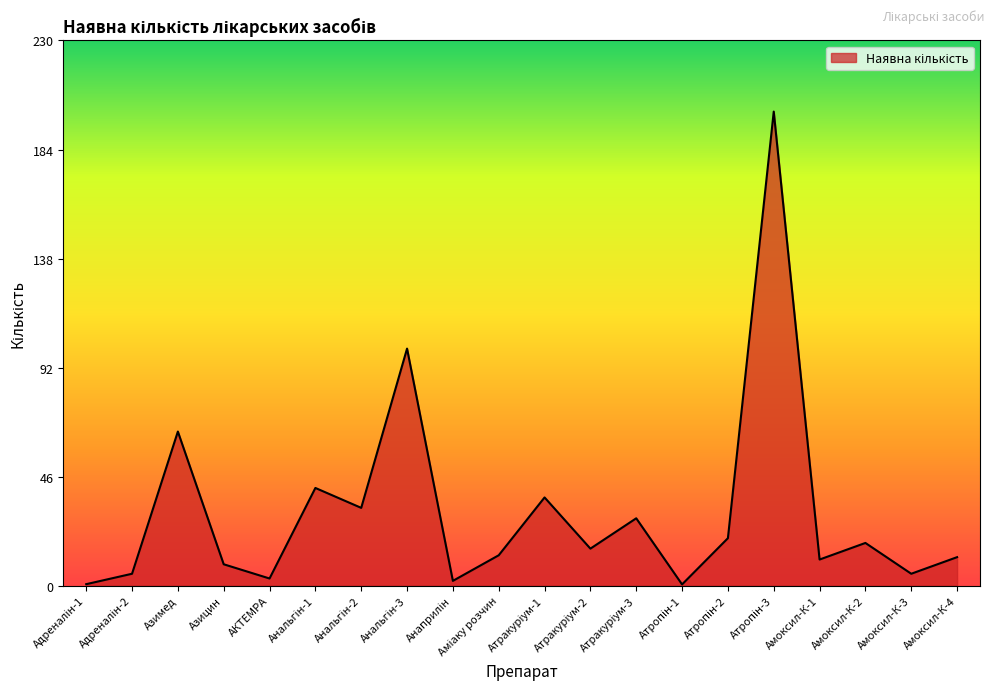

What position from the left is Амоксил-К-2?

18